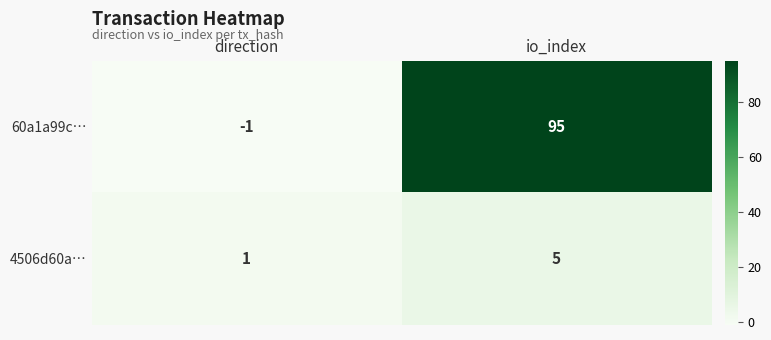

Rank the series by their maximum value, from lowest to highest.

4506d60a…, 60a1a99c…